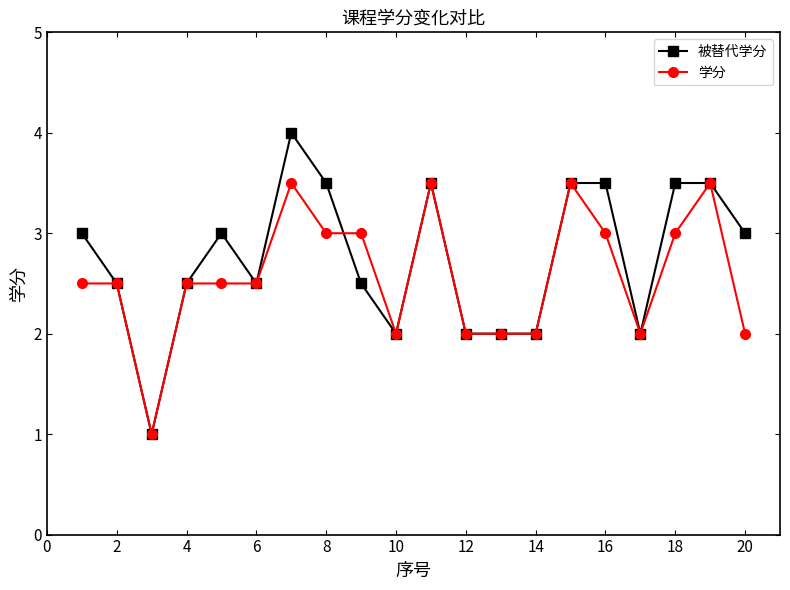

Rank the series by their average value, from highest to lowest.

被替代学分, 学分